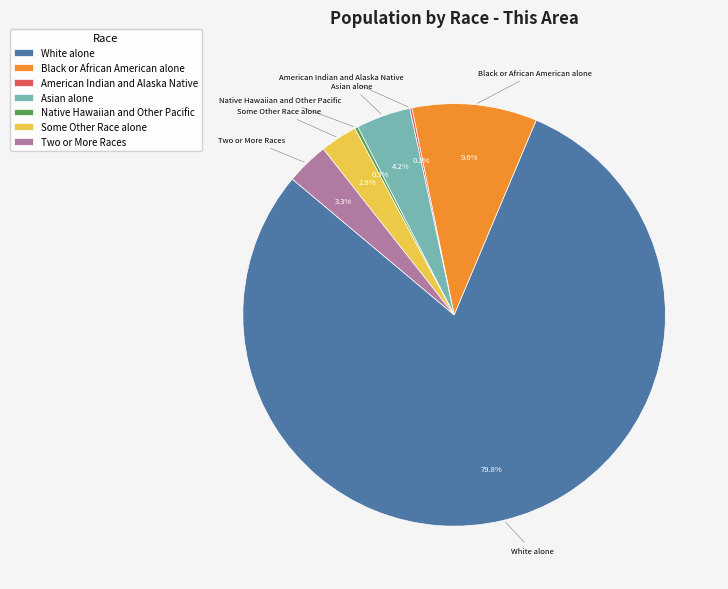

Approximately how many times larger is the value at Asian alone compared to Two or More Races?

1.3